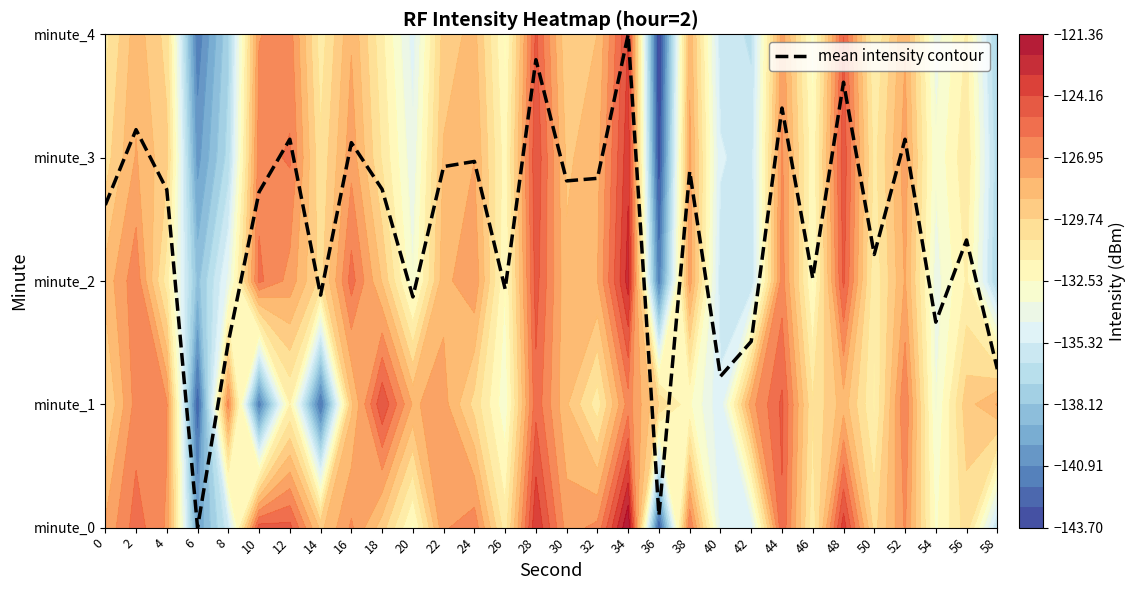

Is it true that the value at 34 is 4.0?

True